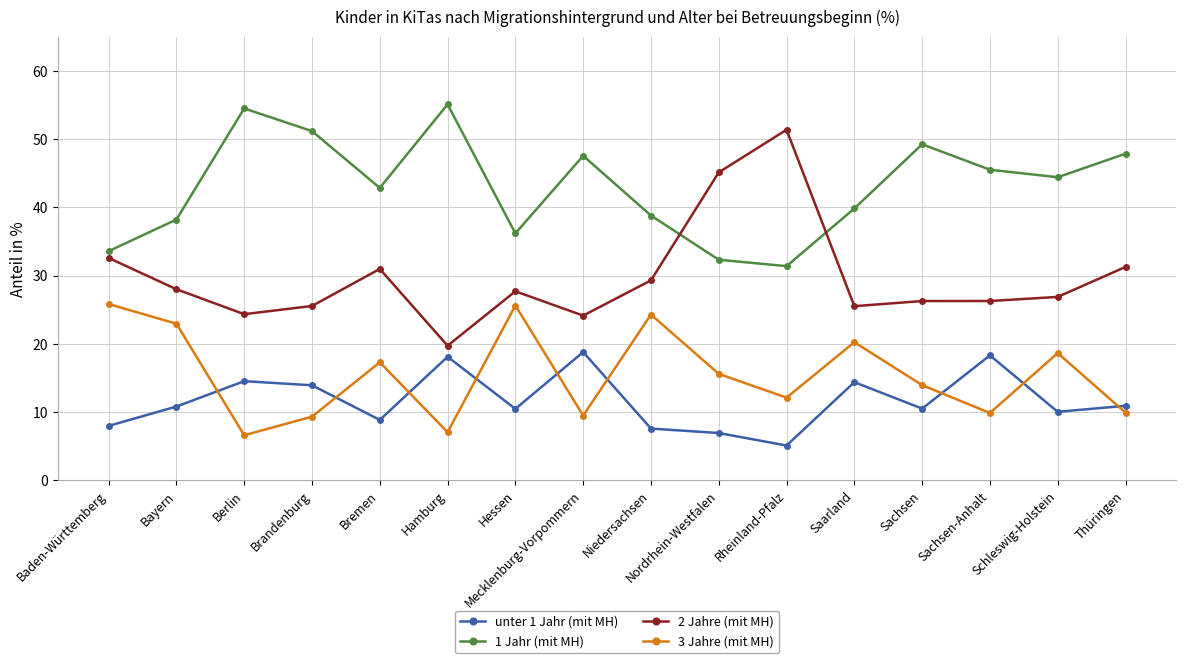

In 1 Jahr (mit MH), how many points are higher than both neighbors (excluding endpoints)?

4